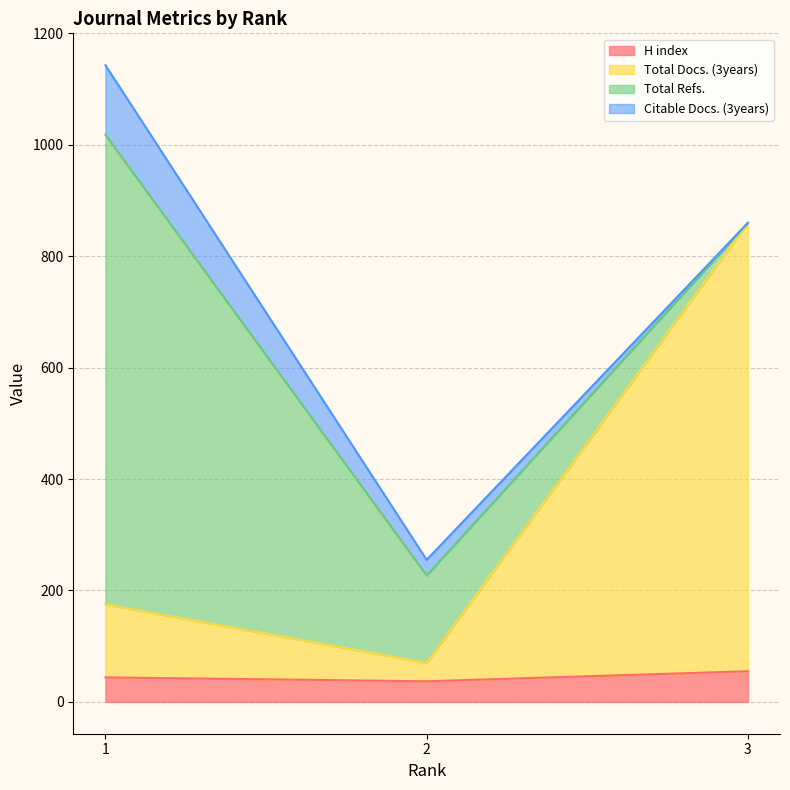

What is the lowest value of the H index series?

37